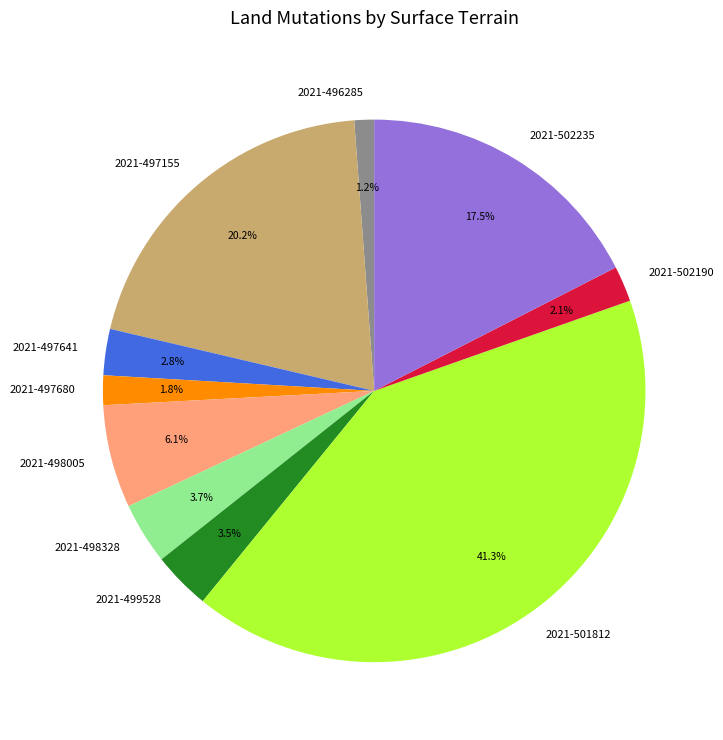

Count the number of slices in the pie.

10